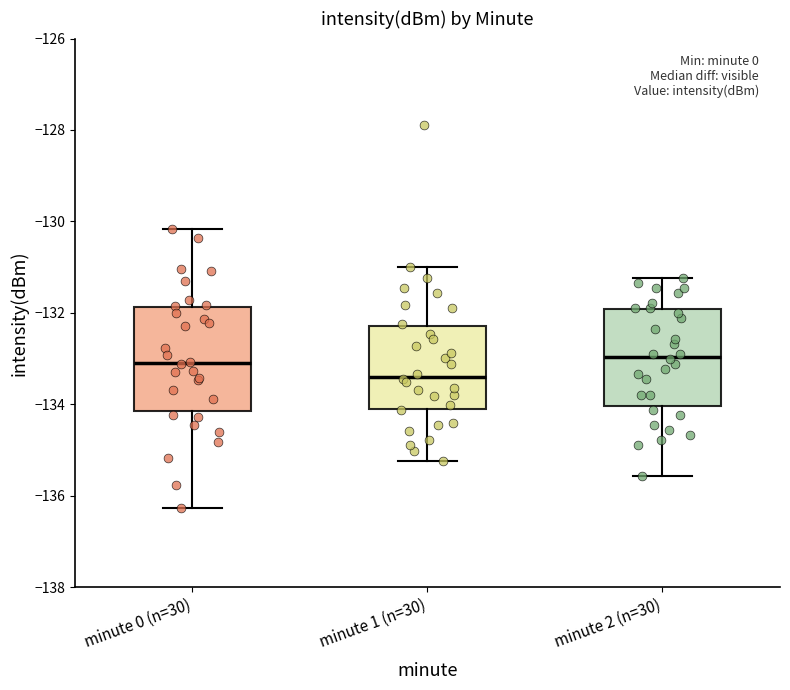

Reading left to right, read every box against the y-axis: the position of its median line, the range the box covers, and the ends of its whiskers. The values are not printed on the chart, so give them approximately, as read against the axis.

minute 0 (n=30): median -133.0, box -134.2 to -131.8, whiskers -136.2 to -130.2
minute 1 (n=30): median -133.4, box -134.0 to -132.2, whiskers -135.2 to -131.0
minute 2 (n=30): median -133.0, box -134.0 to -132.0, whiskers -135.6 to -131.2